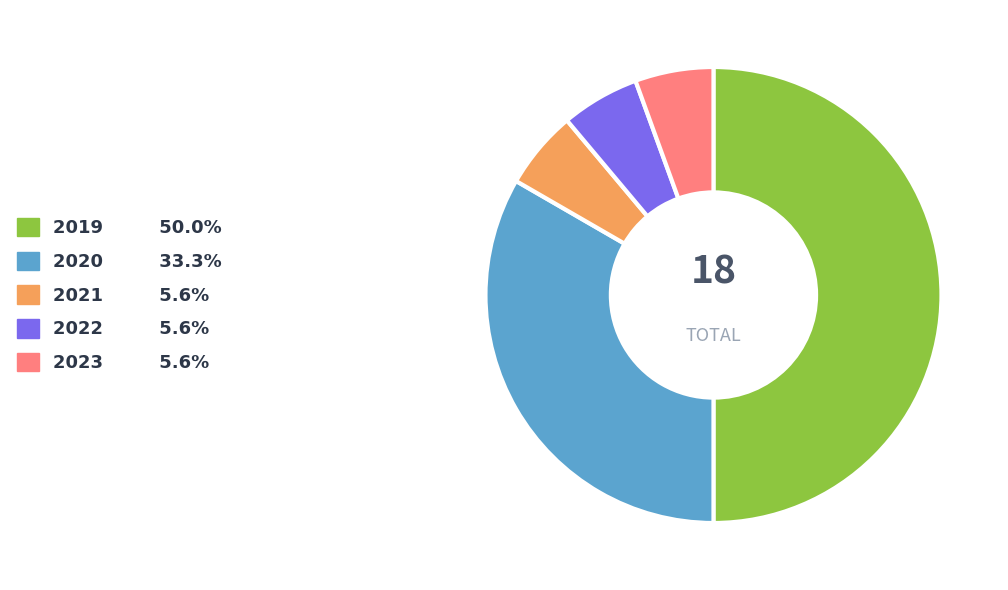

Does 2022 5.6% represent more than half of the total?

No